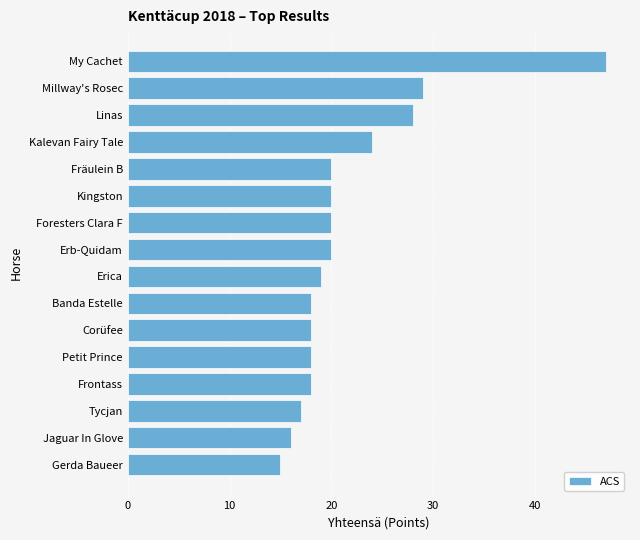

What is the label of the 12th bar from the top?

Petit Prince